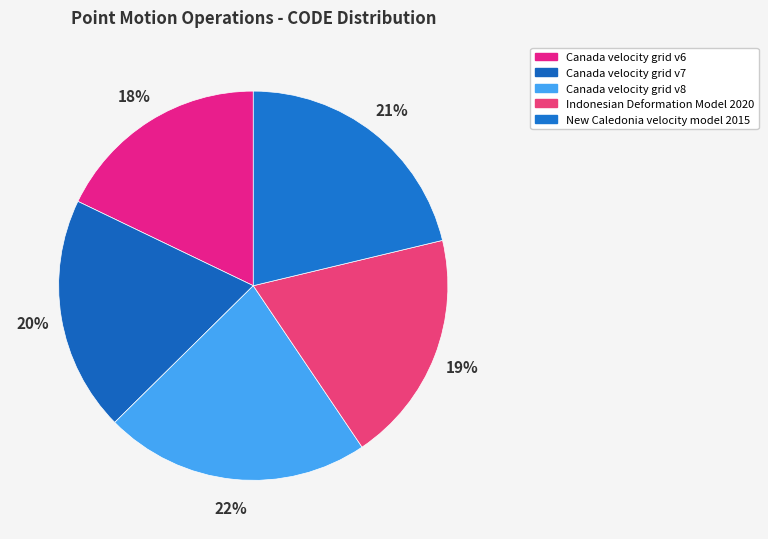

Do New Caledonia velocity model 2015 and Canada velocity grid v6 together represent more than half of the pie?

No